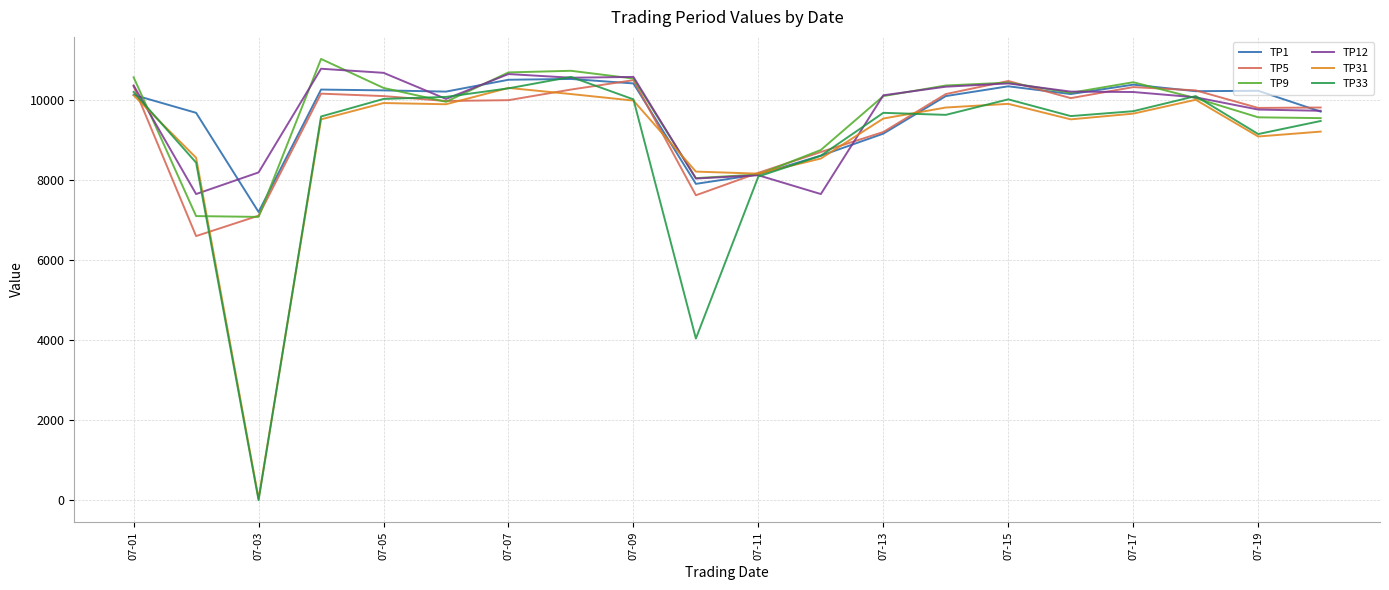

Does the chart have visible grid lines?

Yes